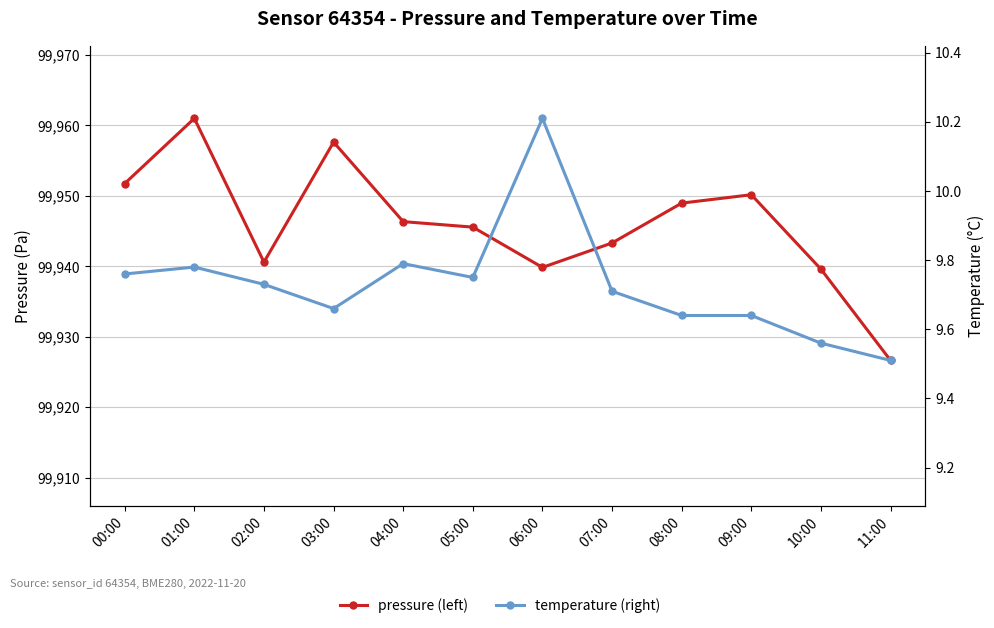

Between 03:00 and 05:00, which series saw the biggest shift?

pressure (left)